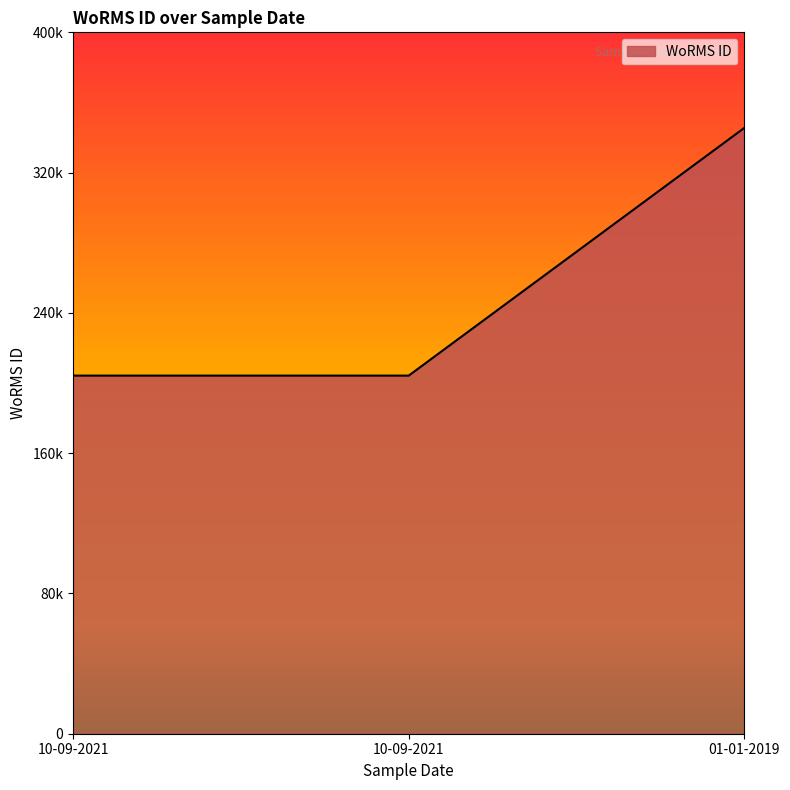

Is this an area chart (filled region under the line)?

Yes